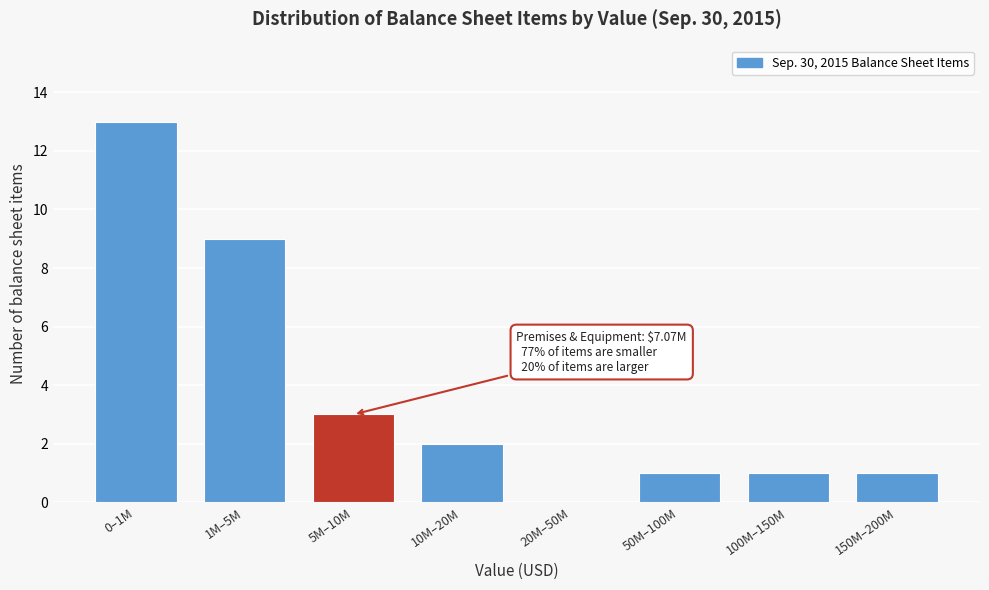

Reading left to right, what are all the values shown in this chart?

0–1M=13	1M–5M=9	5M–10M=3	10M–20M=2	20M–50M=0	50M–100M=1	100M–150M=1	150M–200M=1